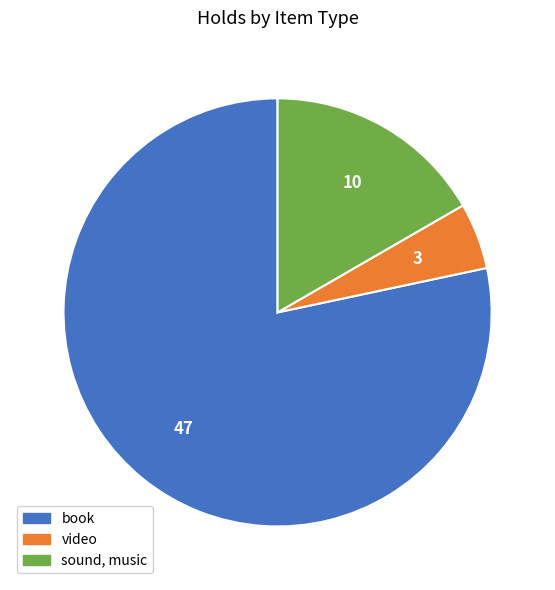

The book slice represents 78% of the pie. True or false?

True